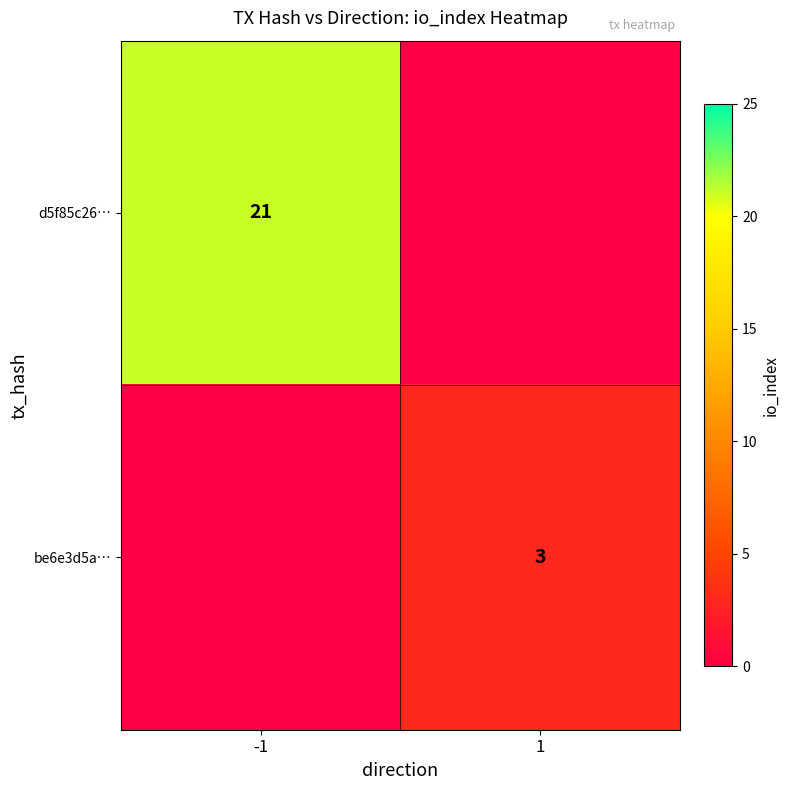

What is the maximum value shown in the chart?

21